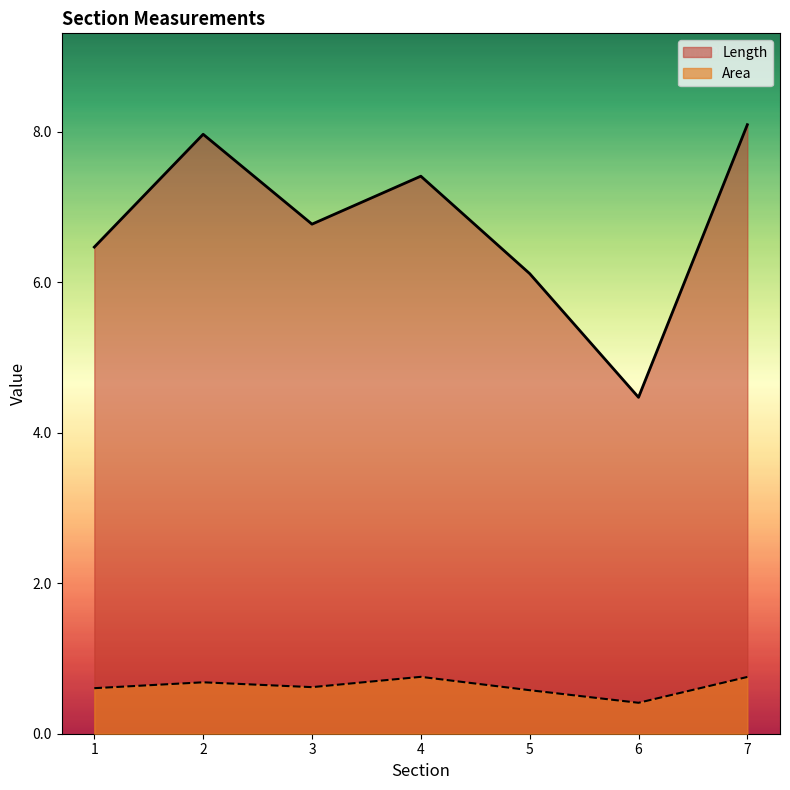

Which has a higher value, 3 or 4?

4